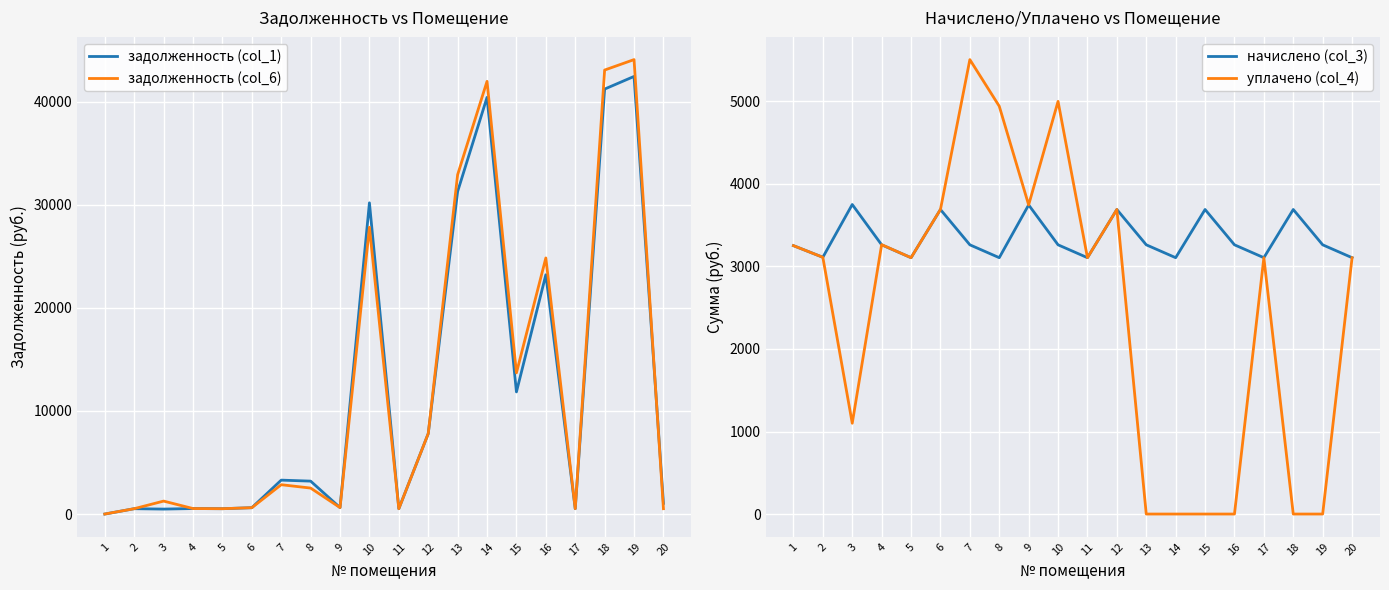

Where does the начислено (col_3) series first go above 3262?

3